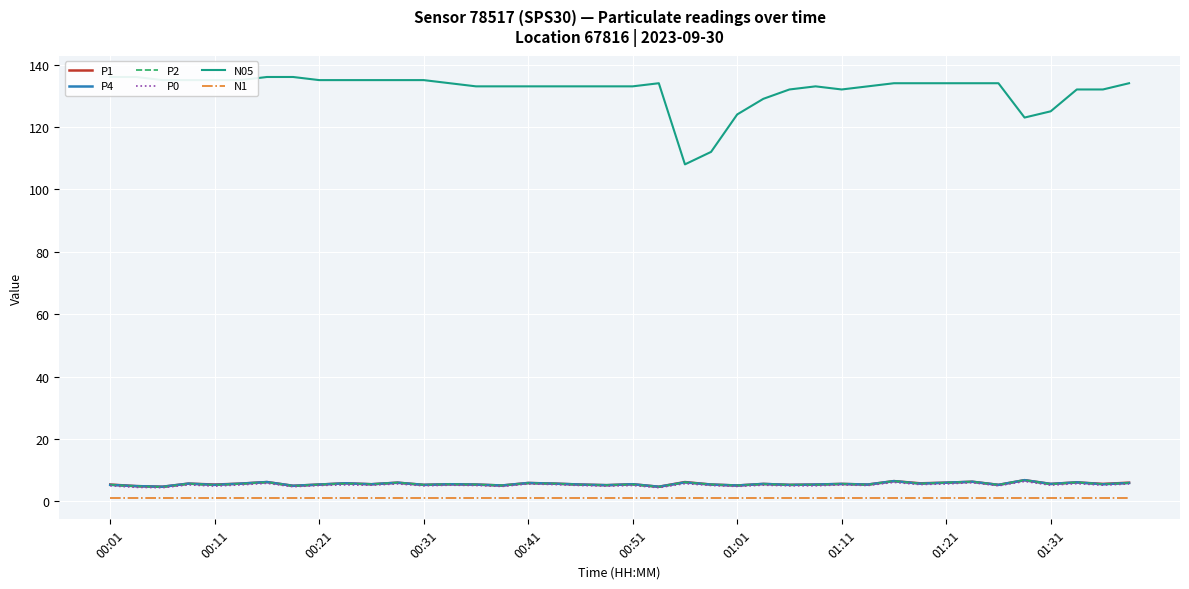

What is the maximum value for P1?

6.8